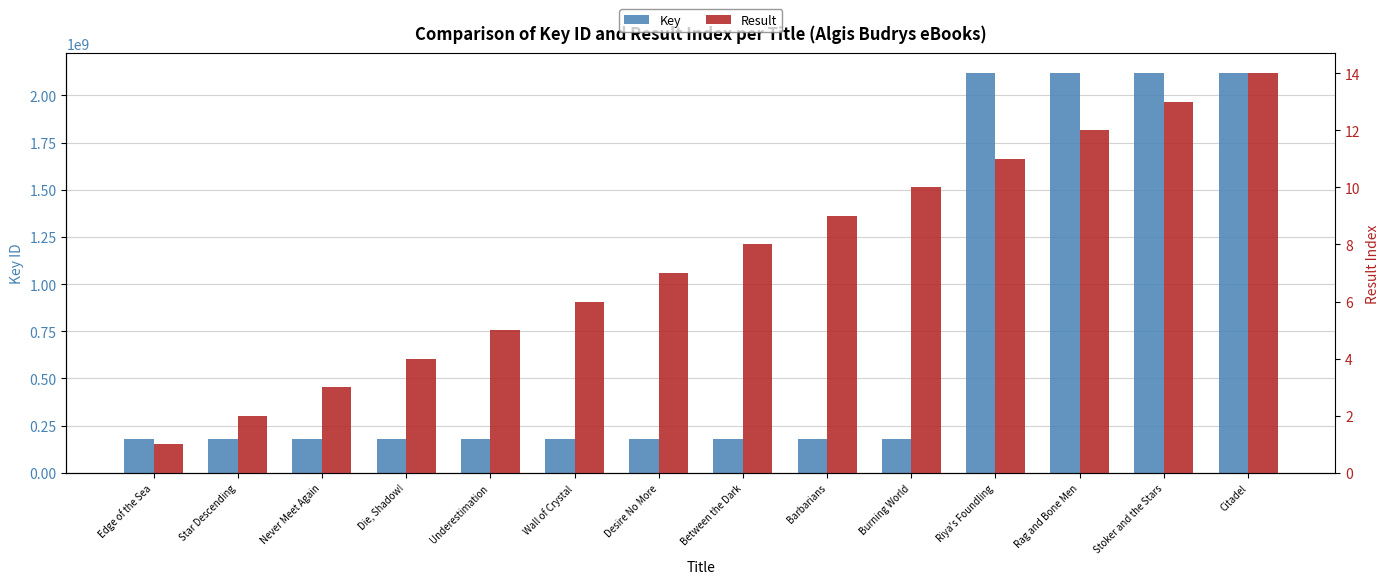

Is the value of Key at Burning World greater than the value of Result at Citadel?

Yes